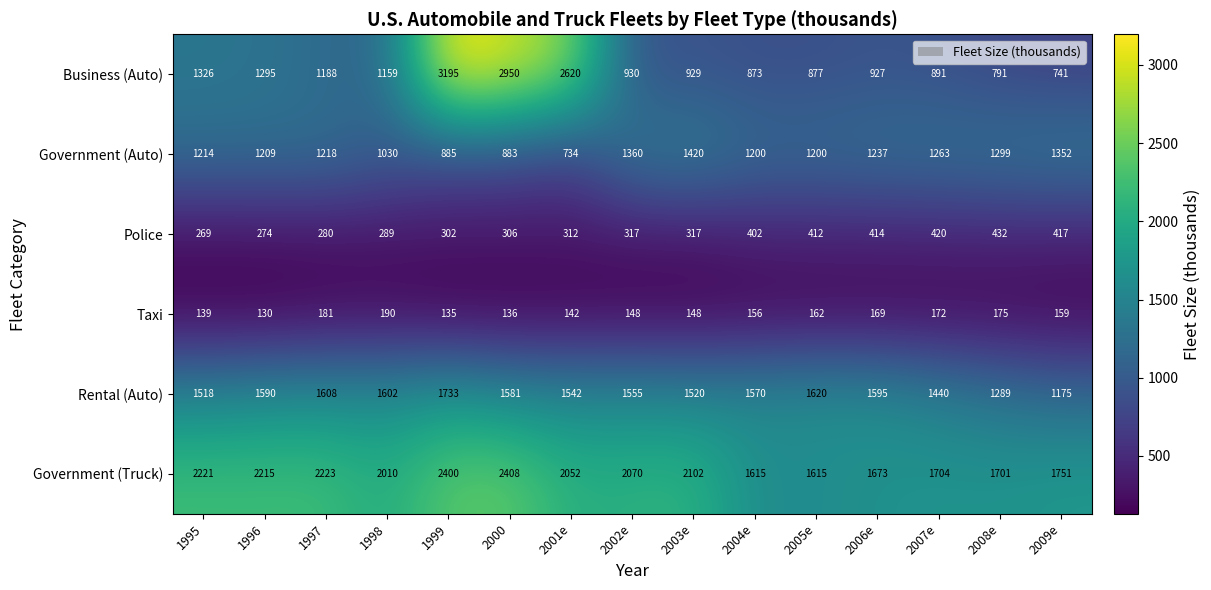

Where is Business (Auto) nearest to the value 1968?

1995